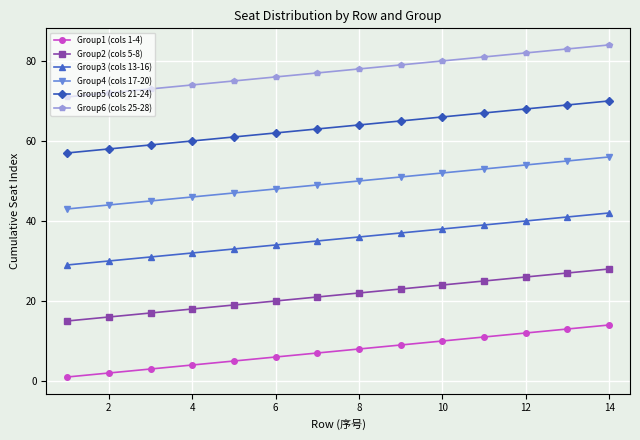

What is the minimum value for Group2 (cols 5-8)?

15